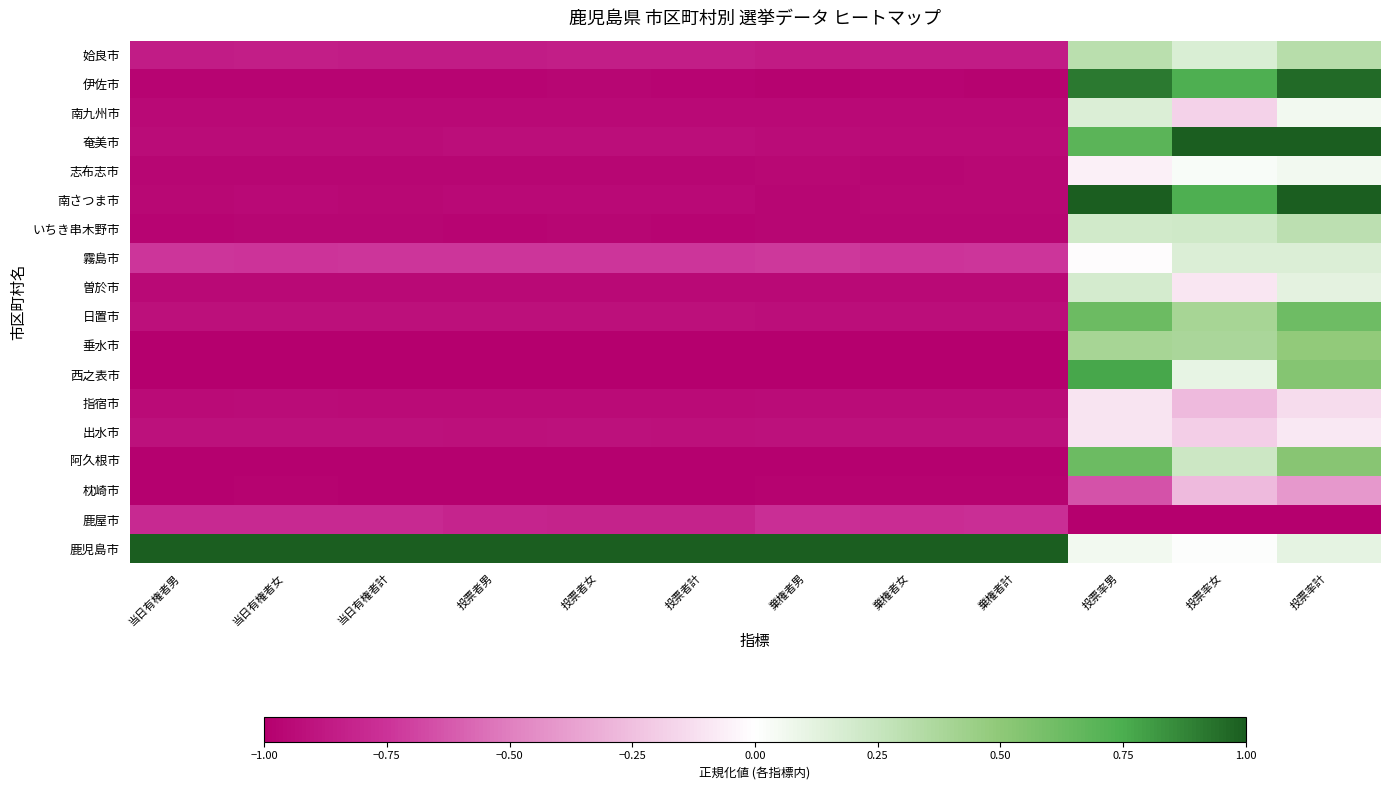

Reading right to left, what are all the values shown in this chart?

鹿児島市: 投票率計=0.1	投票率女=0.0	投票率男=0.1	棄権者計=1.0	棄権者女=1.0	棄権者男=1.0	投票者計=1.0	投票者女=1.0	投票者男=1.0	当日有権者計=1.0	当日有権者女=1.0	当日有権者男=1.0
鹿屋市: 投票率計=-1.0	投票率女=-1.0	投票率男=-1.0	棄権者計=-0.8	棄権者女=-0.8	棄権者男=-0.8	投票者計=-0.8	投票者女=-0.8	投票者男=-0.8	当日有権者計=-0.8	当日有権者女=-0.8	当日有権者男=-0.8
枕崎市: 投票率計=-0.4	投票率女=-0.3	投票率男=-0.6	棄権者計=-1.0	棄権者女=-1.0	棄権者男=-1.0	投票者計=-1.0	投票者女=-1.0	投票者男=-1.0	当日有権者計=-1.0	当日有権者女=-1.0	当日有権者男=-1.0
阿久根市: 投票率計=0.5	投票率女=0.2	投票率男=0.6	棄権者計=-1.0	棄権者女=-1.0	棄権者男=-1.0	投票者計=-1.0	投票者女=-1.0	投票者男=-1.0	当日有権者計=-1.0	当日有権者女=-1.0	当日有権者男=-1.0
出水市: 投票率計=-0.1	投票率女=-0.2	投票率男=-0.1	棄権者計=-0.9	棄権者女=-0.9	棄権者男=-0.9	投票者計=-0.9	投票者女=-0.9	投票者男=-0.9	当日有権者計=-0.9	当日有権者女=-0.9	当日有権者男=-0.9
指宿市: 投票率計=-0.1	投票率女=-0.3	投票率男=-0.1	棄権者計=-0.9	棄権者女=-0.9	棄権者男=-0.9	投票者計=-0.9	投票者女=-0.9	投票者男=-0.9	当日有権者計=-0.9	当日有権者女=-0.9	当日有権者男=-0.9
西之表市: 投票率計=0.5	投票率女=0.1	投票率男=0.8	棄権者計=-1.0	棄権者女=-1.0	棄権者男=-1.0	投票者計=-1.0	投票者女=-1.0	投票者男=-1.0	当日有権者計=-1.0	当日有権者女=-1.0	当日有権者男=-1.0
垂水市: 投票率計=0.5	投票率女=0.4	投票率男=0.4	棄権者計=-1.0	棄権者女=-1.0	棄権者男=-1.0	投票者計=-1.0	投票者女=-1.0	投票者男=-1.0	当日有権者計=-1.0	当日有権者女=-1.0	当日有権者男=-1.0
日置市: 投票率計=0.6	投票率女=0.4	投票率男=0.6	棄権者計=-0.9	棄権者女=-0.9	棄権者男=-0.9	投票者計=-0.9	投票者女=-0.9	投票者男=-0.9	当日有権者計=-0.9	当日有権者女=-0.9	当日有権者男=-0.9
曽於市: 投票率計=0.1	投票率女=-0.1	投票率男=0.2	棄権者計=-0.9	棄権者女=-0.9	棄権者男=-0.9	投票者計=-0.9	投票者女=-0.9	投票者男=-0.9	当日有権者計=-0.9	当日有権者女=-0.9	当日有権者男=-0.9
霧島市: 投票率計=0.2	投票率女=0.2	投票率男=-0.0	棄権者計=-0.7	棄権者女=-0.7	棄権者男=-0.7	投票者計=-0.7	投票者女=-0.7	投票者男=-0.7	当日有権者計=-0.7	当日有権者女=-0.7	当日有権者男=-0.7
いちき串木野市: 投票率計=0.3	投票率女=0.2	投票率男=0.2	棄権者計=-1.0	棄権者女=-1.0	棄権者男=-1.0	投票者計=-1.0	投票者女=-1.0	投票者男=-1.0	当日有権者計=-1.0	当日有権者女=-1.0	当日有権者男=-1.0
南さつま市: 投票率計=1.0	投票率女=0.7	投票率男=1.0	棄権者計=-1.0	棄権者女=-1.0	棄権者男=-1.0	投票者計=-0.9	投票者女=-0.9	投票者男=-0.9	当日有権者計=-1.0	当日有権者女=-1.0	当日有権者男=-1.0
志布志市: 投票率計=0.1	投票率女=0.0	投票率男=-0.1	棄権者計=-1.0	棄権者女=-1.0	棄権者男=-1.0	投票者計=-1.0	投票者女=-1.0	投票者男=-1.0	当日有権者計=-1.0	当日有権者女=-1.0	当日有権者男=-1.0
奄美市: 投票率計=1.0	投票率女=1.0	投票率男=0.7	棄権者計=-0.9	棄権者女=-0.9	棄権者男=-0.9	投票者計=-0.9	投票者女=-0.9	投票者男=-0.9	当日有権者計=-0.9	当日有権者女=-0.9	当日有権者男=-0.9
南九州市: 投票率計=0.1	投票率女=-0.2	投票率男=0.2	棄権者計=-0.9	棄権者女=-0.9	棄権者男=-1.0	投票者計=-1.0	投票者女=-1.0	投票者男=-1.0	当日有権者計=-1.0	当日有権者女=-0.9	当日有権者男=-1.0
伊佐市: 投票率計=1.0	投票率女=0.7	投票率男=0.9	棄権者計=-1.0	棄権者女=-1.0	棄権者男=-1.0	投票者計=-1.0	投票者女=-1.0	投票者男=-1.0	当日有権者計=-1.0	当日有権者女=-1.0	当日有権者男=-1.0
姶良市: 投票率計=0.3	投票率女=0.2	投票率男=0.3	棄権者計=-0.9	棄権者女=-0.9	棄権者男=-0.9	投票者計=-0.9	投票者女=-0.8	投票者男=-0.9	当日有権者計=-0.9	当日有権者女=-0.9	当日有権者男=-0.9